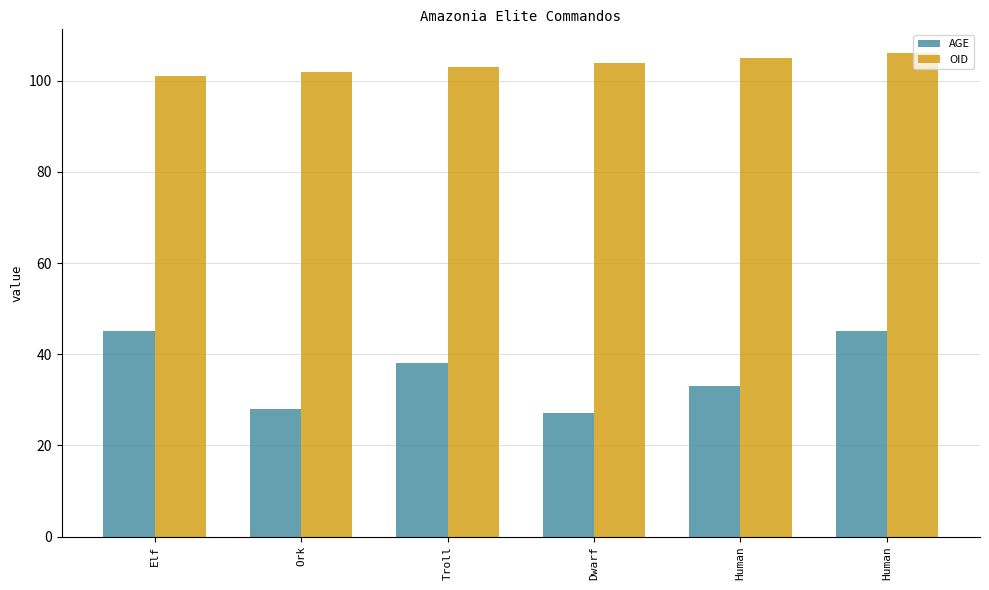

Between Troll and Ork, which is larger?

Troll